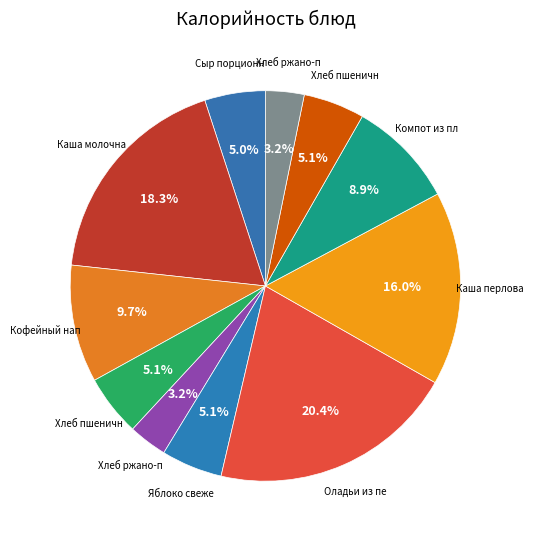

Count the number of slices in the pie.

11